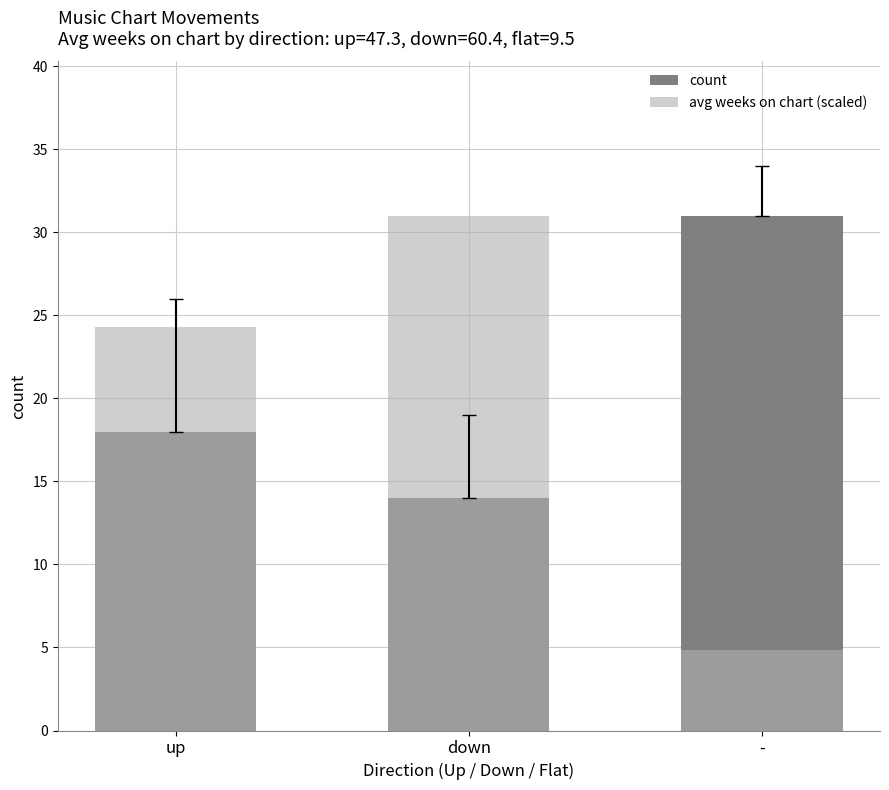

What is the value of the avg weeks on chart (scaled) bar at the 3rd from the left?

4.9